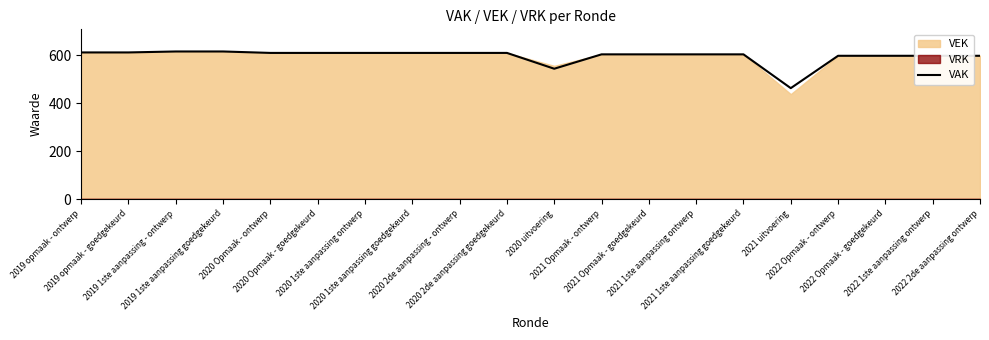

The chart shows a value of 612 at 2019 opmaak - goedgekeurd. True or false?

True